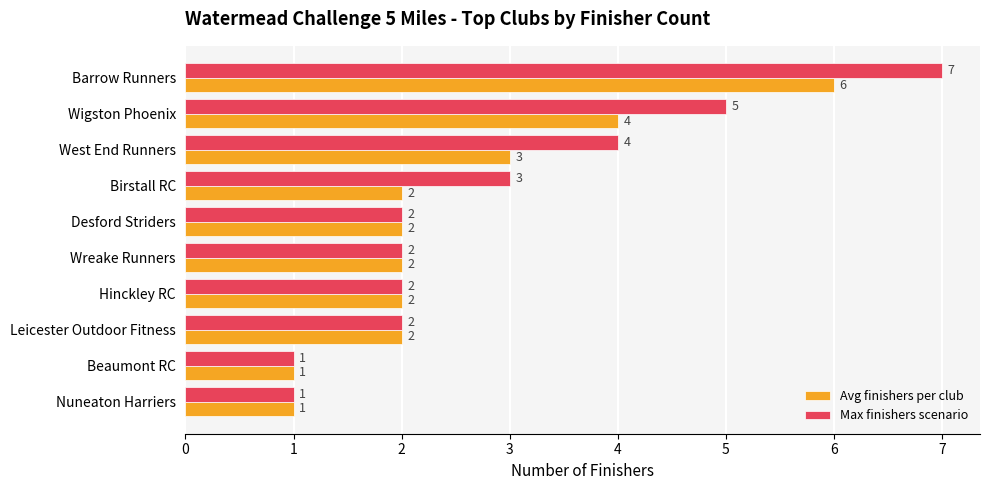

Reading left to right, list all the values displayed in this chart.

Avg finishers per club: 0=6	1=4	2=3	3=2	4=2	5=2	6=2	7=2	8=1	9=1
Max finishers scenario: 0=7	1=5	2=4	3=3	4=2	5=2	6=2	7=2	8=1	9=1